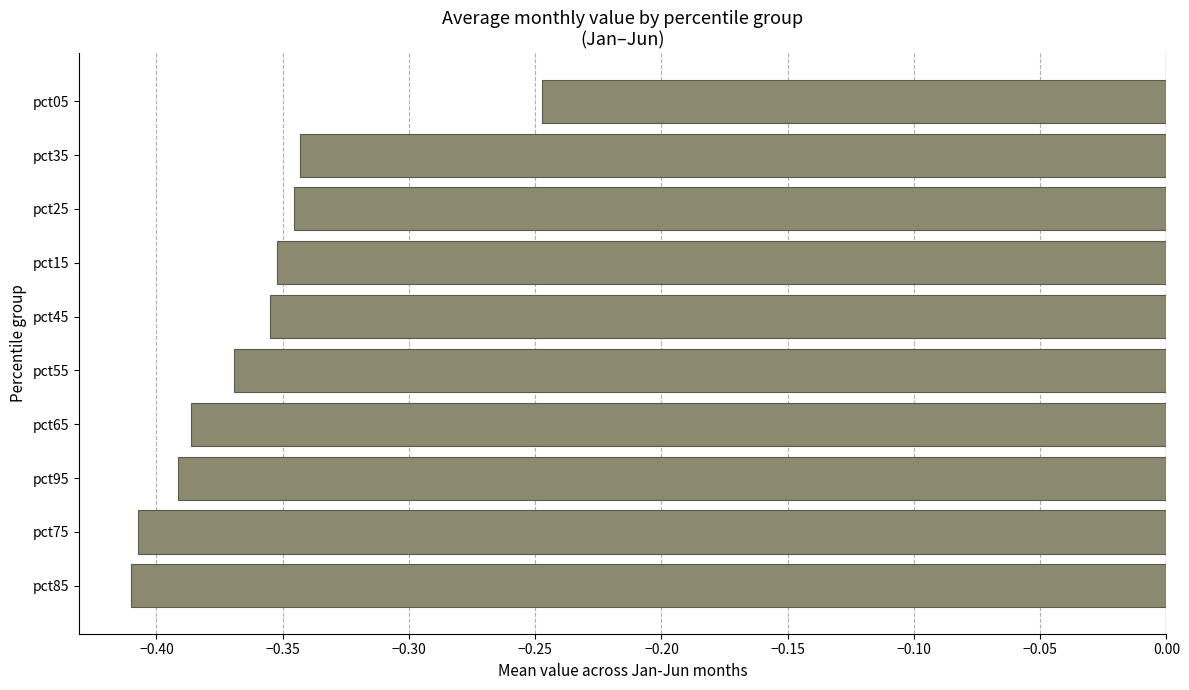

What is the sum of the values at pct75 and pct35?

-0.8